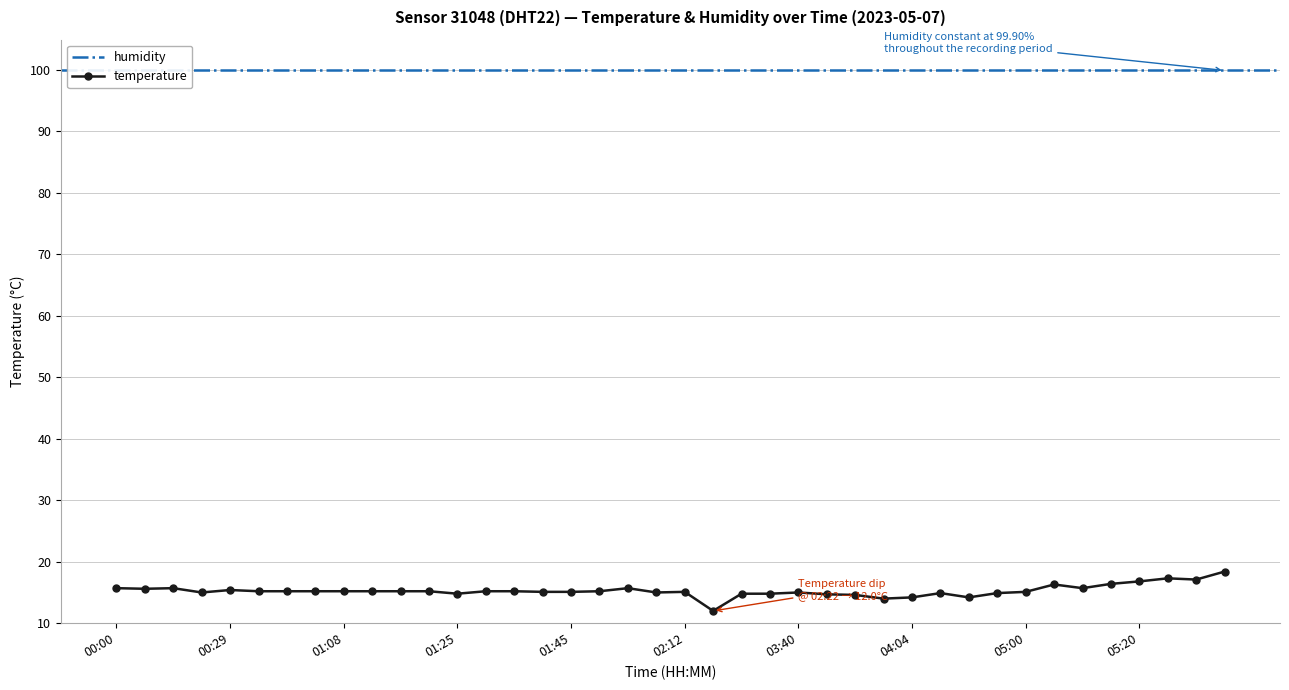

At which category does the data reach its first local valley?

00:10